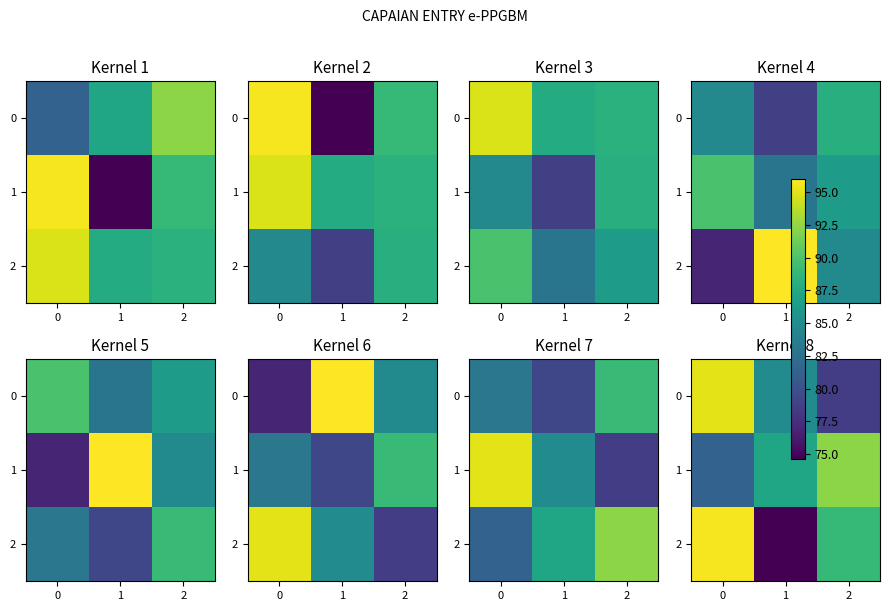

Which category has the lowest value across all series?

1